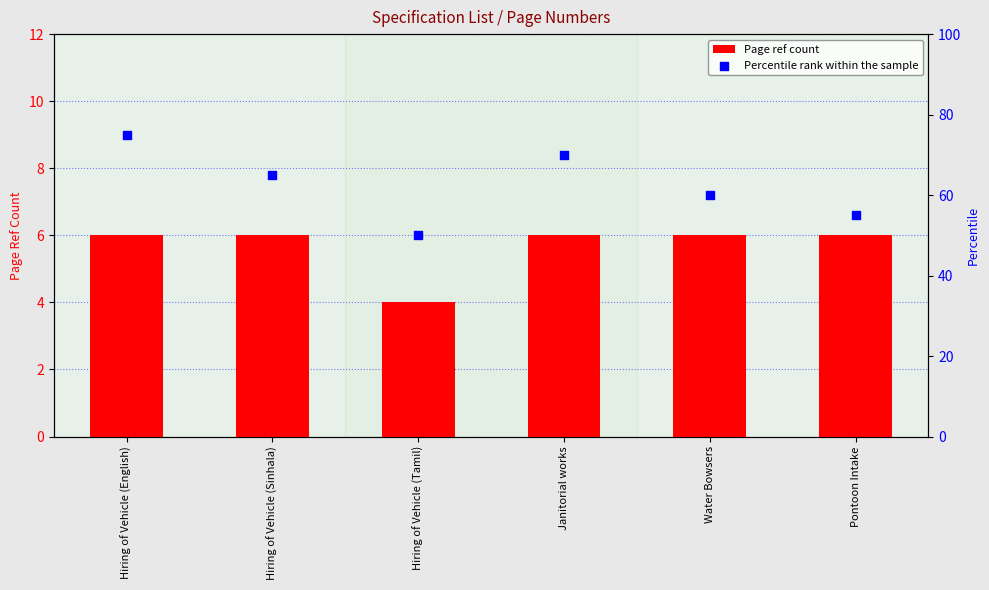

What is the total value across all series at Janitorial works?

76